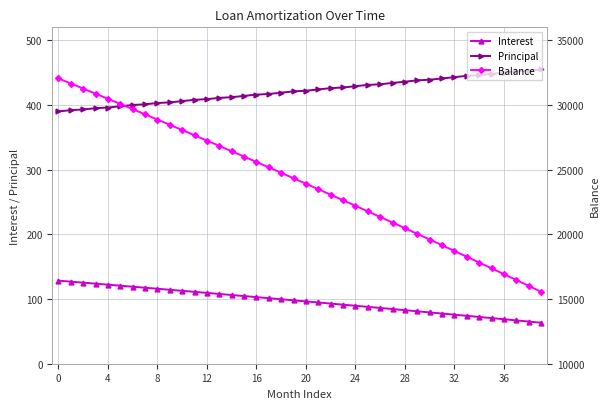

True or false: Principal and Balance cross at least once.

False